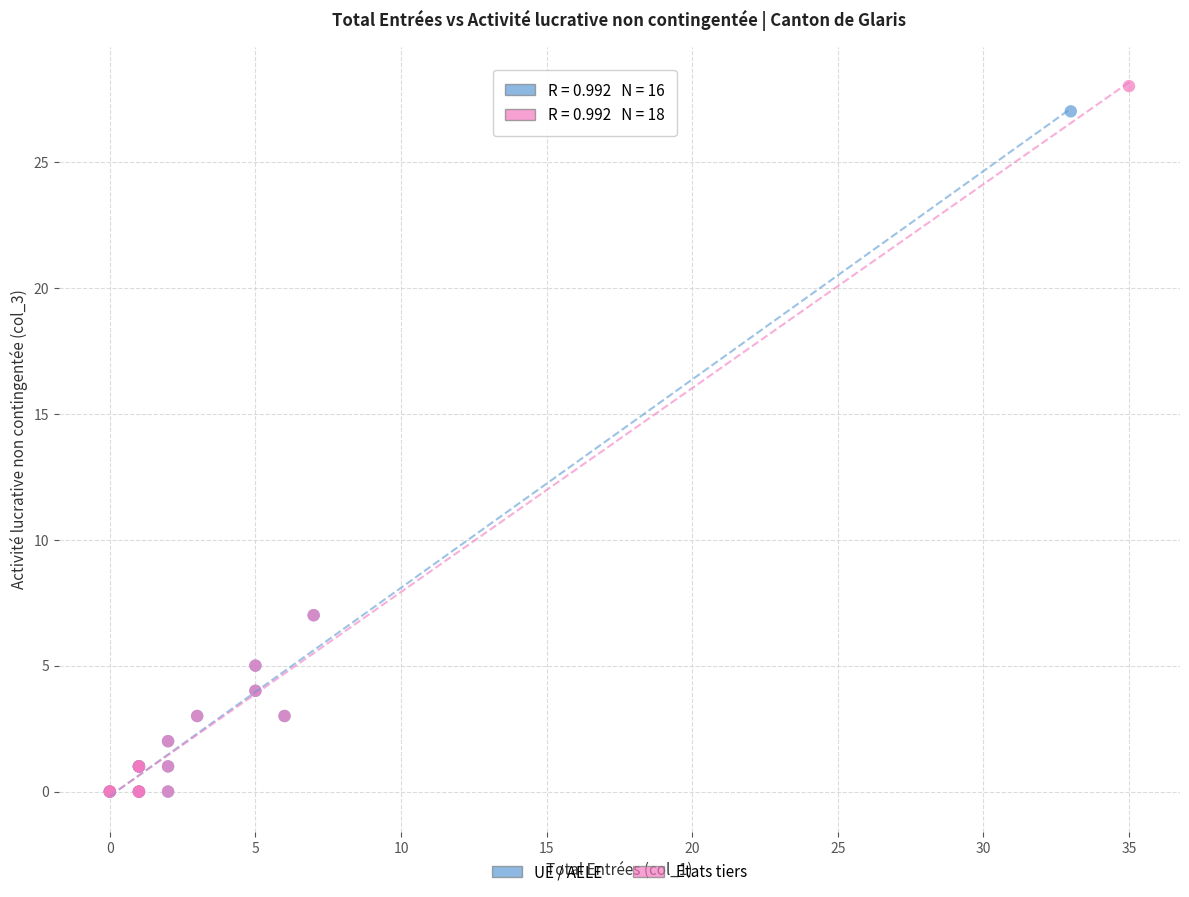

Which series has the largest Y range (max minus min)?

Etats tiers